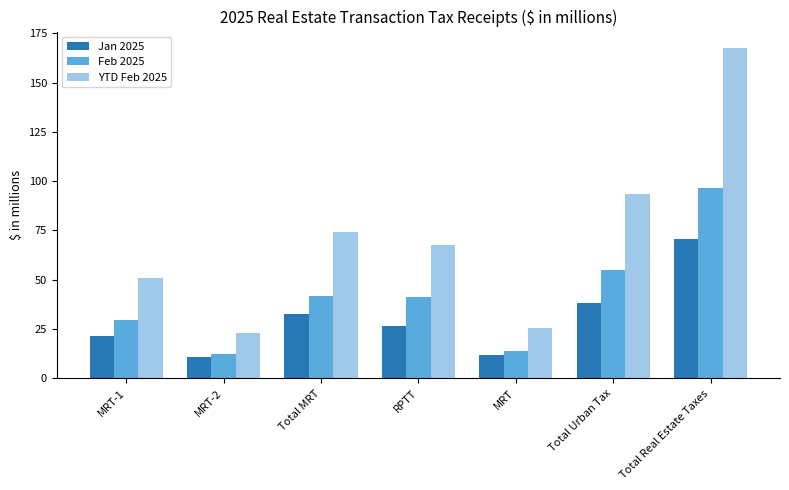

The value of YTD Feb 2025 at Total Real Estate Taxes is 71.5. True or false?

False